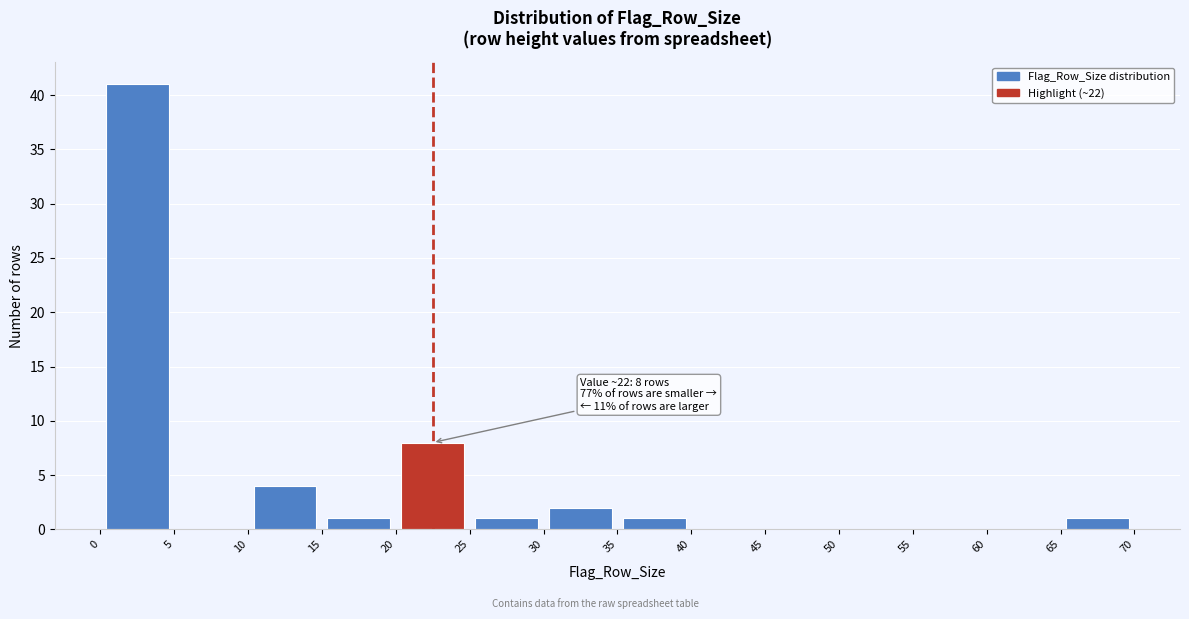

Over which range of the x-axis is the bar tallest?

0 to 5